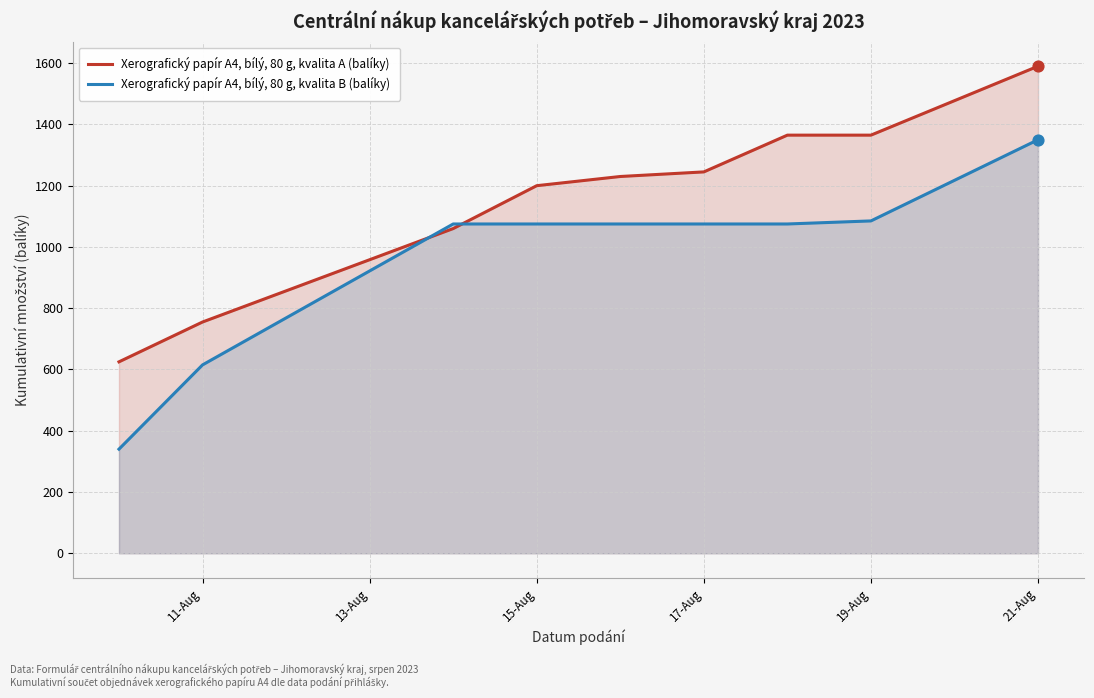

Which series reaches the maximum Y coordinate?

Xerografický papír A4, bílý, 80 g, kvalita A (balíky)